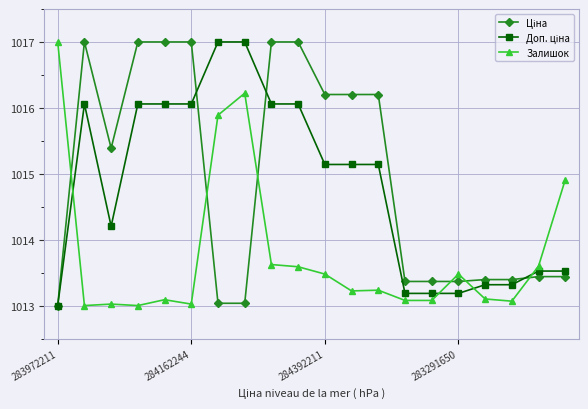

What is the smallest value displayed?

1013.0